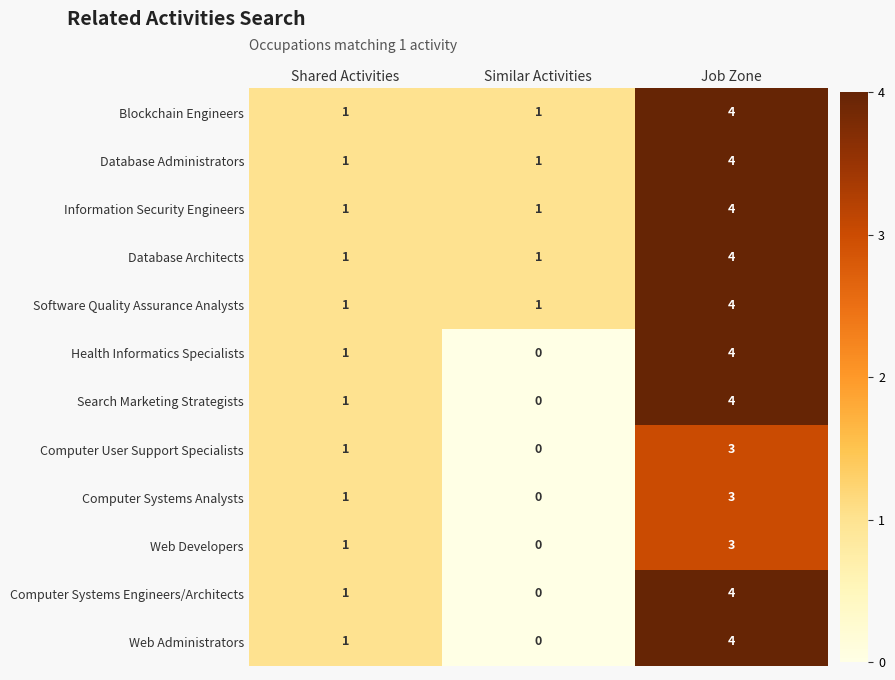

The value of Web Developers at Similar Activities is -1. True or false?

False